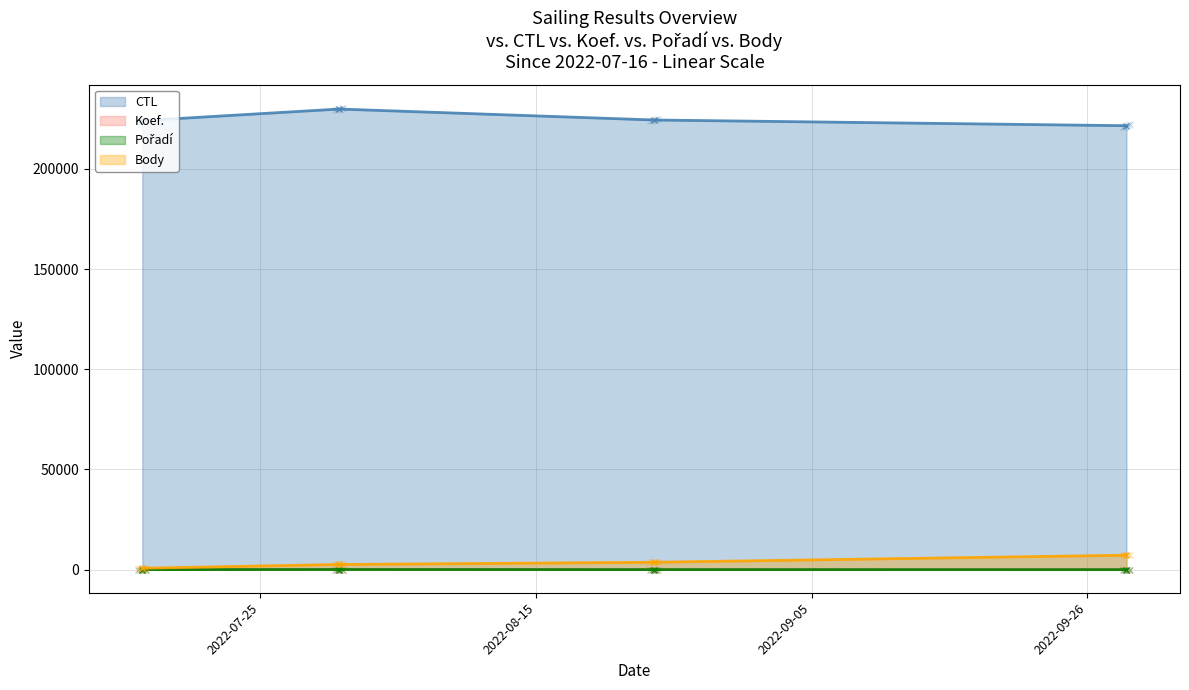

Between 2022-08-24 and 2022-07-16, which series saw the biggest shift?

Body